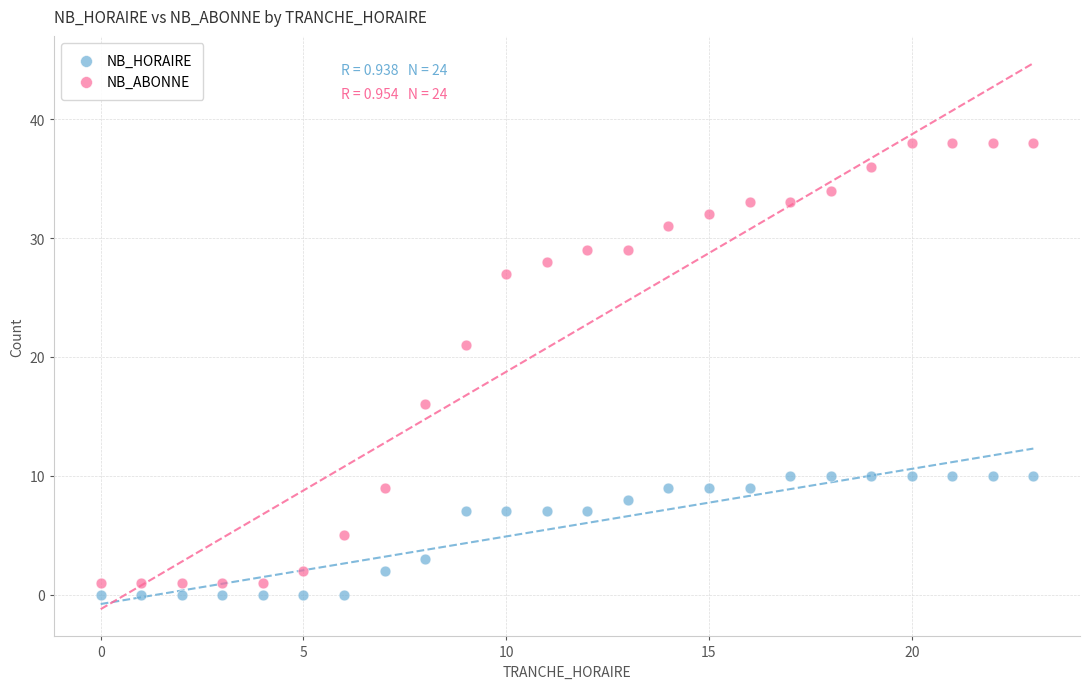

In the NB_ABONNE series, what Y value is closest to 19?

21